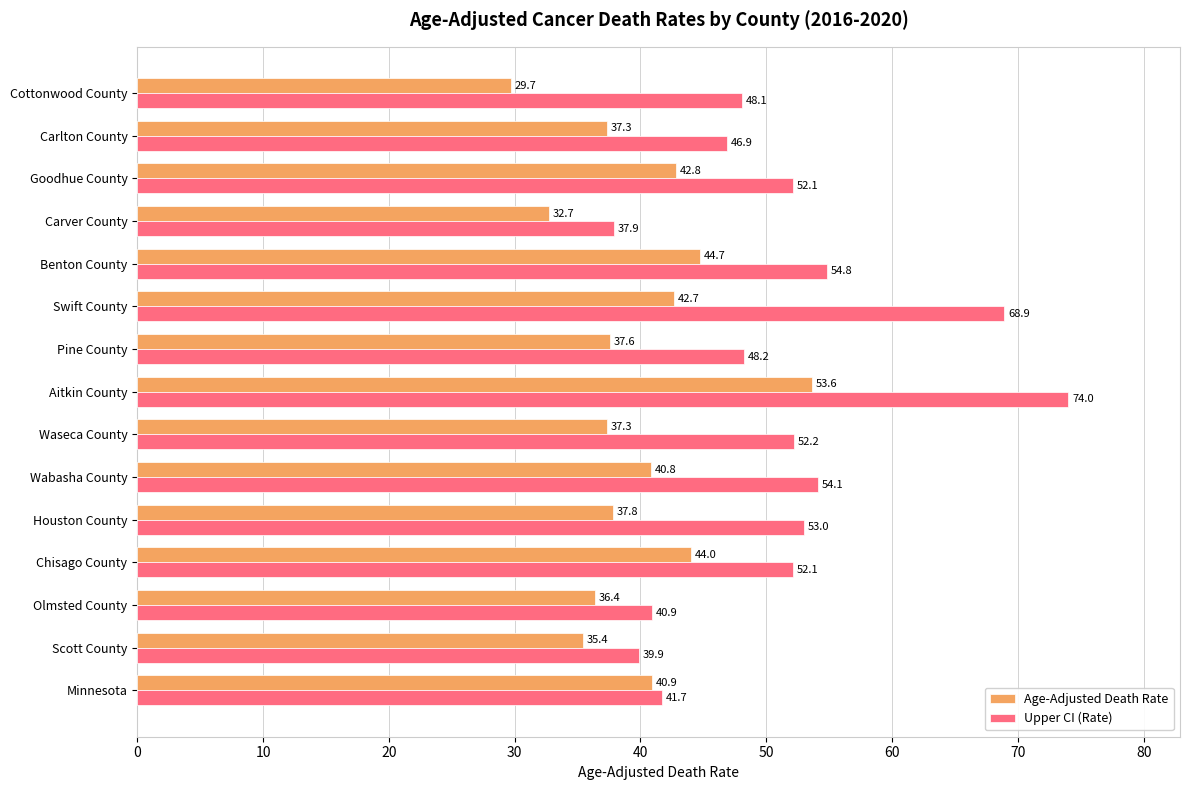

What is the minimum value for Age-Adjusted Death Rate?

29.7